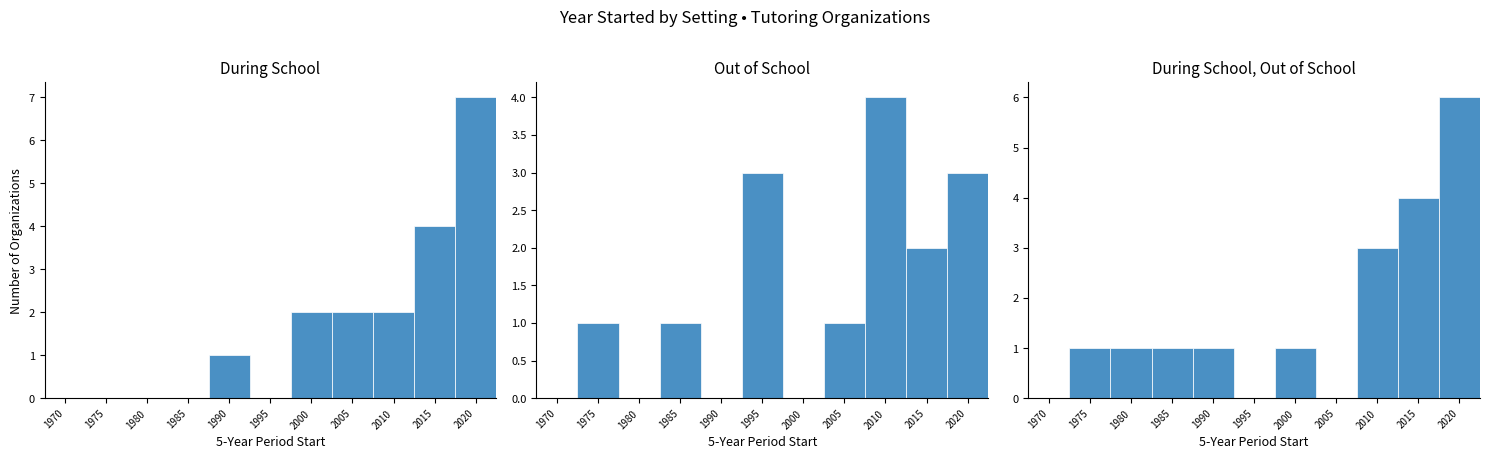

What are all the series names shown in the legend?

During School, Out of School, During School, Out of School